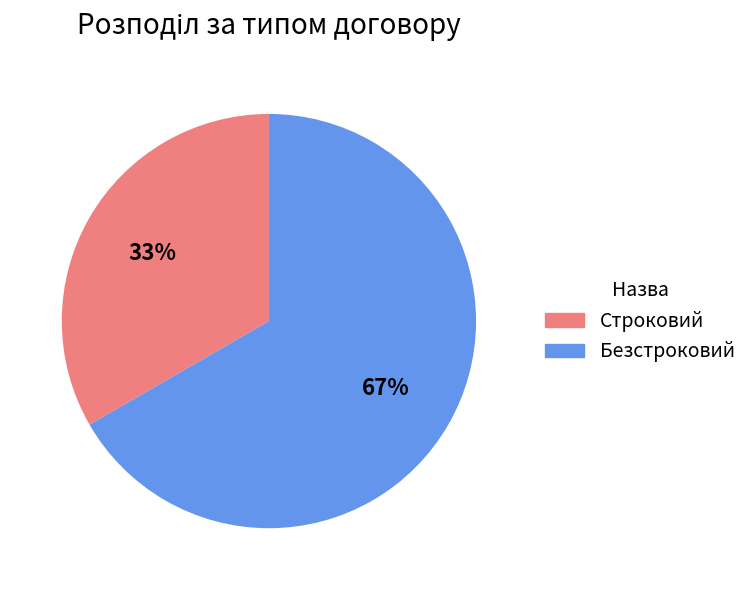

What percentage is the Безстроковий slice, to the nearest percent?

67%